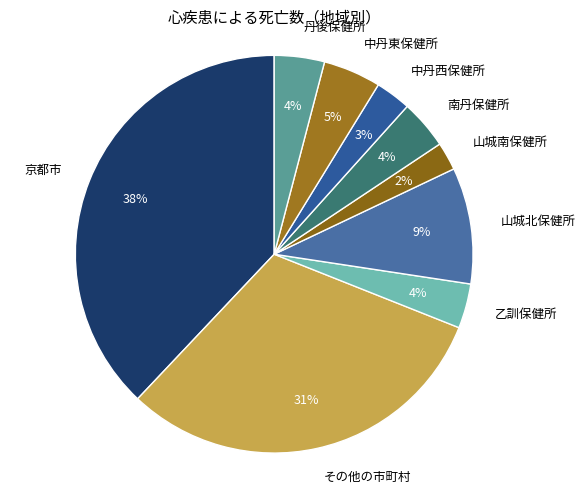

Is 丹後保健所 the majority of the pie?

No